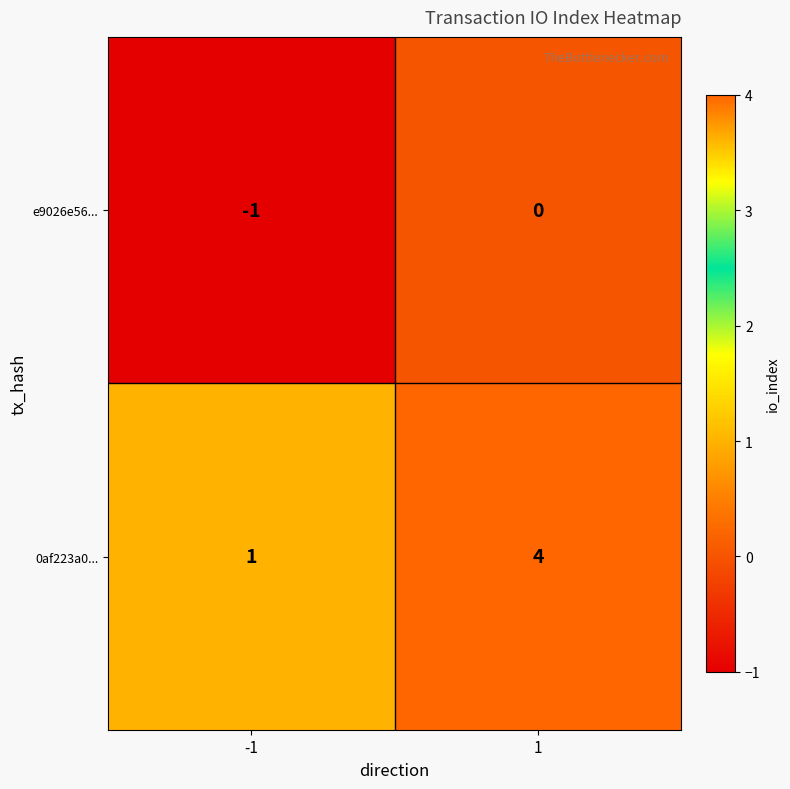

What is the difference between the highest and lowest values at 1?

4